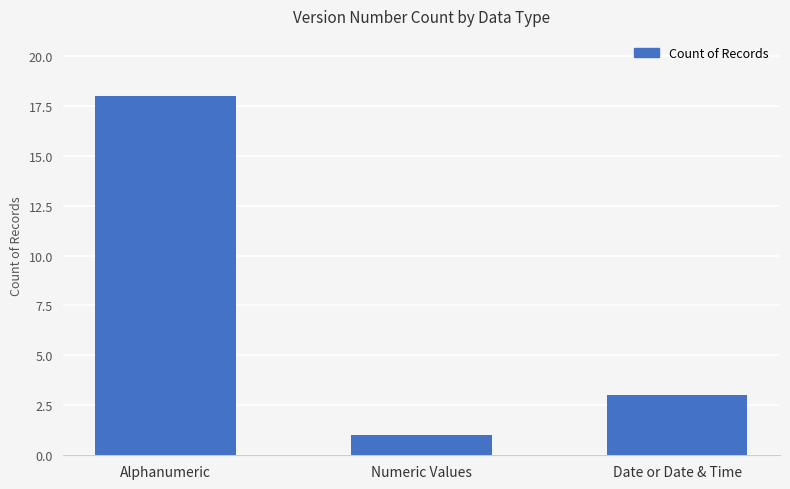

Are the bars horizontal?

No